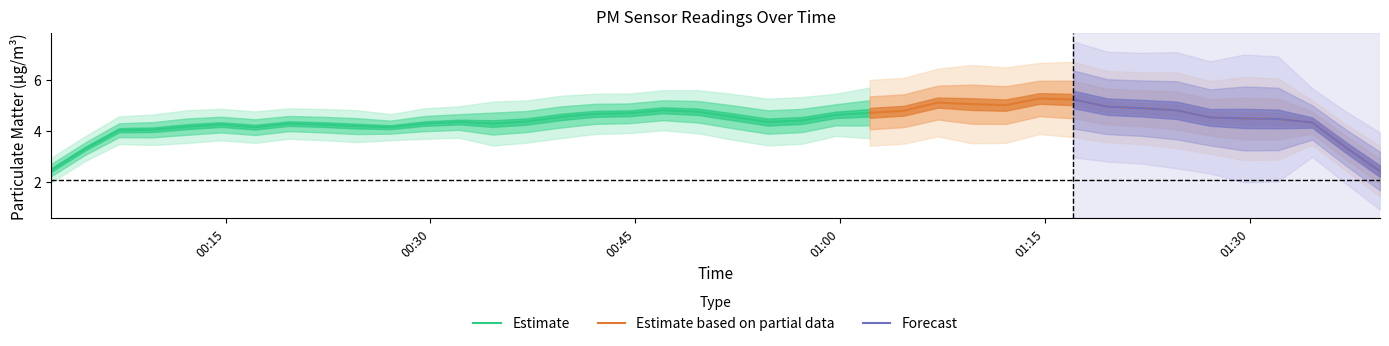

How many data points does each series have?

40